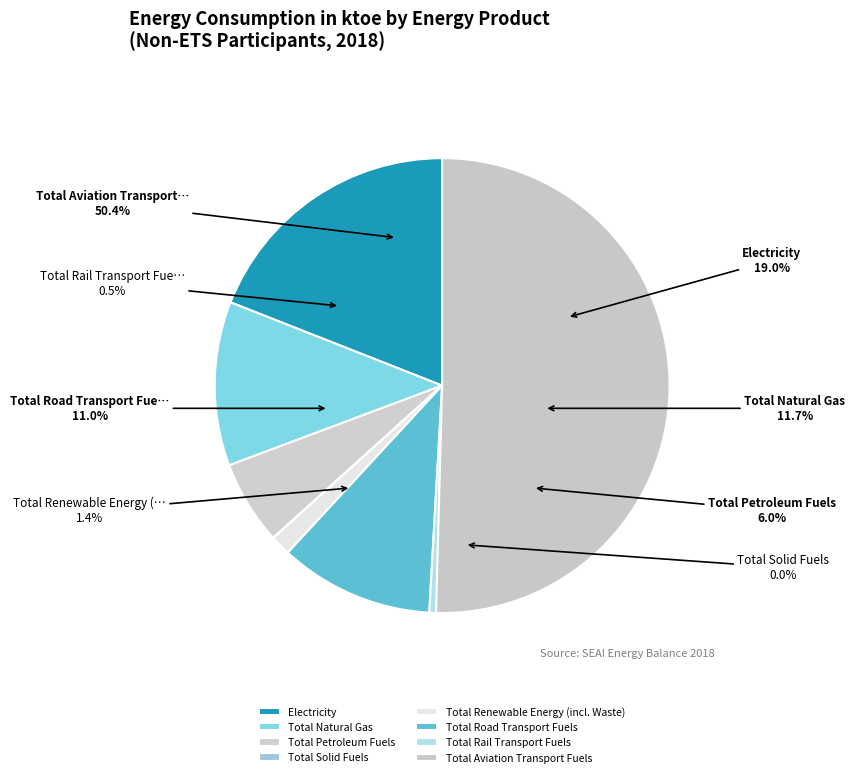

Rank the categories by value from lowest to highest.

Total Solid Fuels, Total Rail Transport Fuels, Total Renewable Energy (incl. Waste), Total Petroleum Fuels, Total Road Transport Fuels, Total Natural Gas, Electricity, Total Aviation Transport Fuels